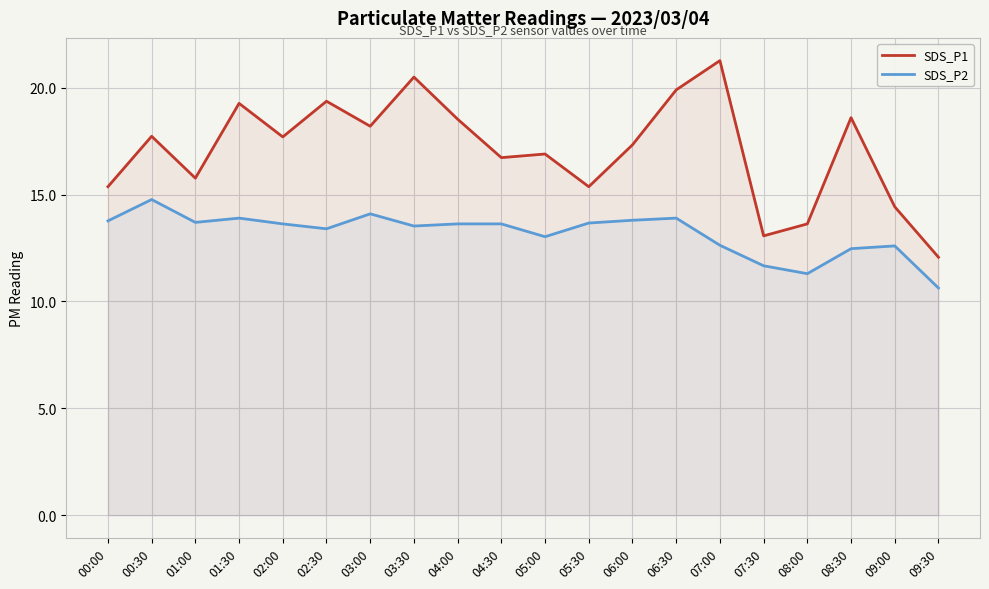

How many data points does each series have?

20